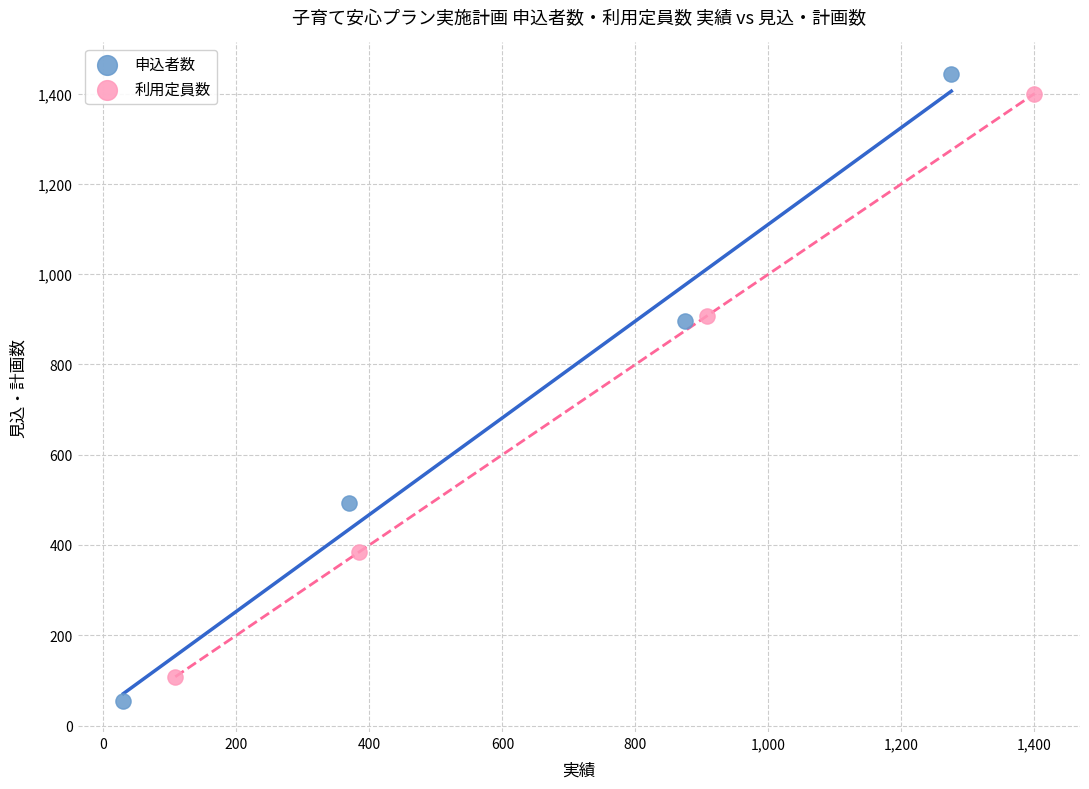

Which series has the largest Y range (max minus min)?

申込者数